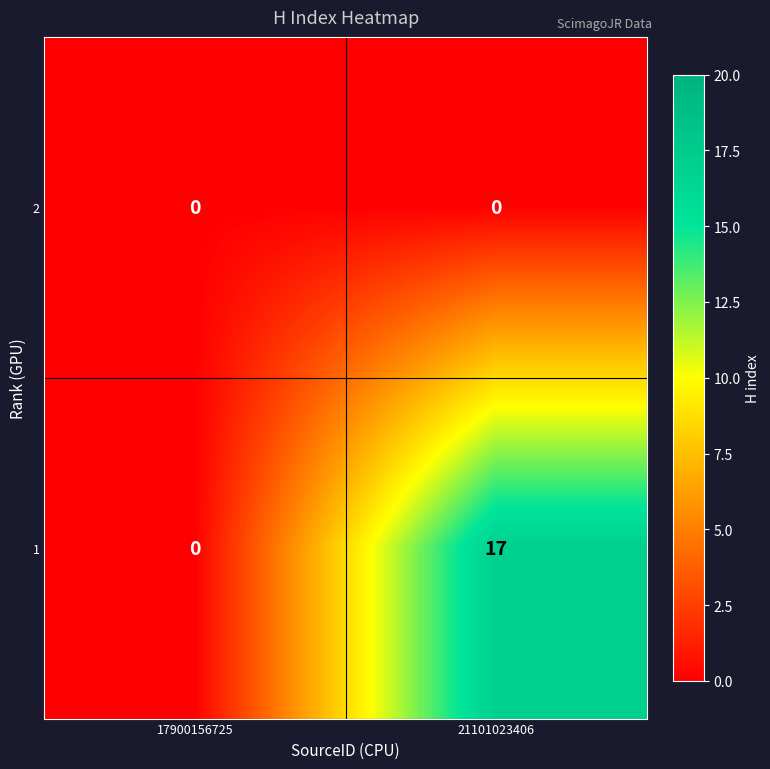

The value of 1 at 17900156725 is 0. True or false?

True